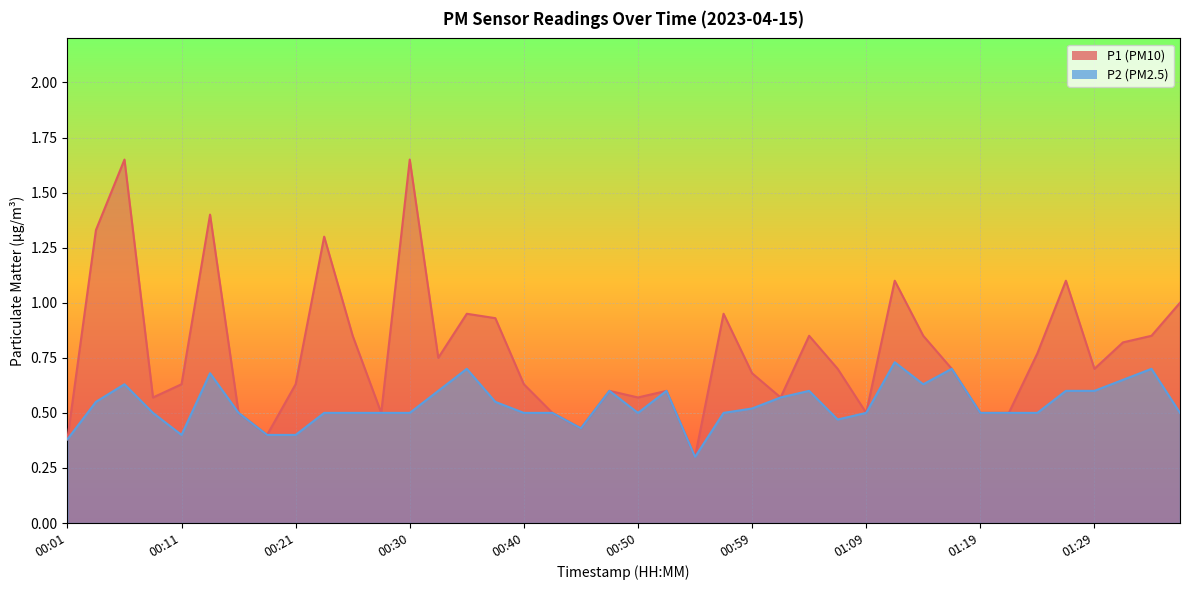

True or false: P2 has a value of 0.1 at 01:09.

False